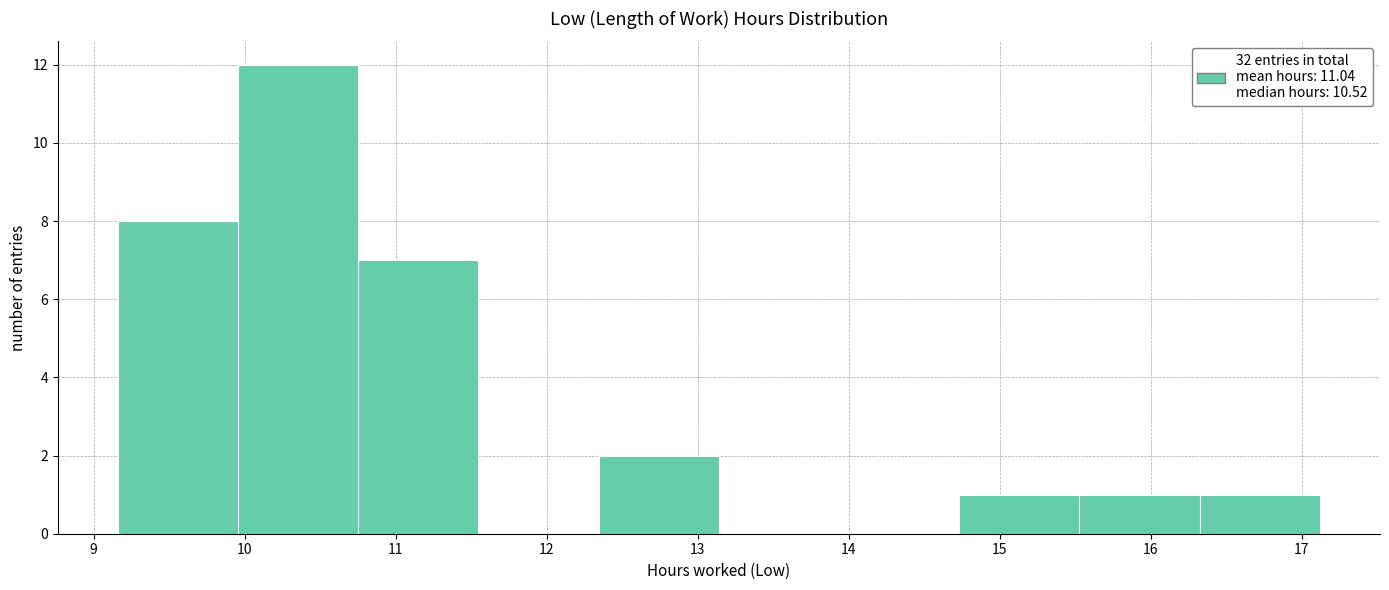

What is the height of the bar covering 16.3 to 17.1 on the x-axis? Neither the bar edges nor the heights are printed on the chart, so give them approximately, as read against the axes.

1